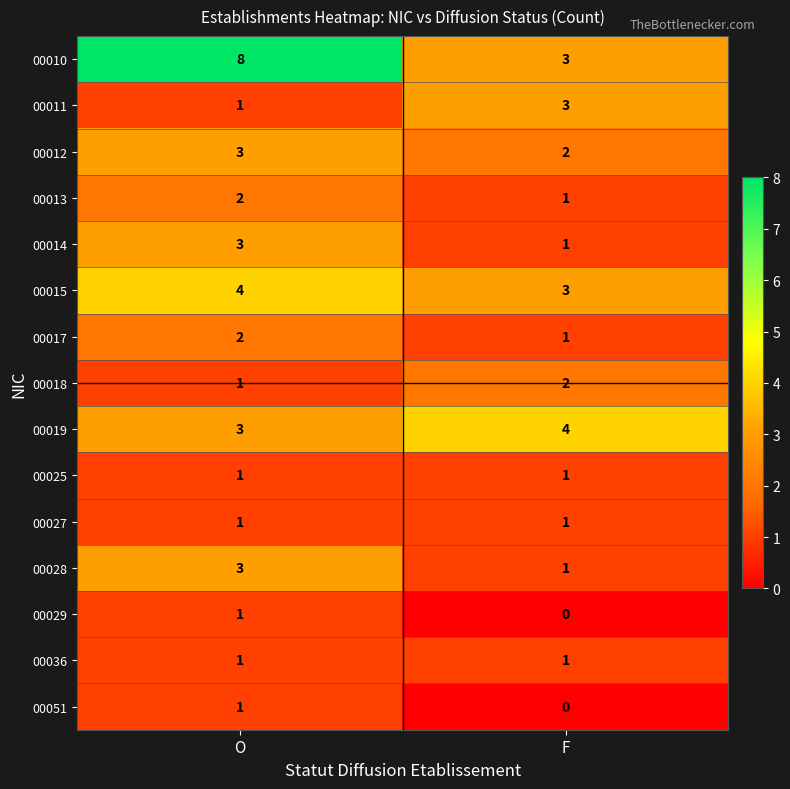

The 00014 series shows 3 at O. True or false?

True